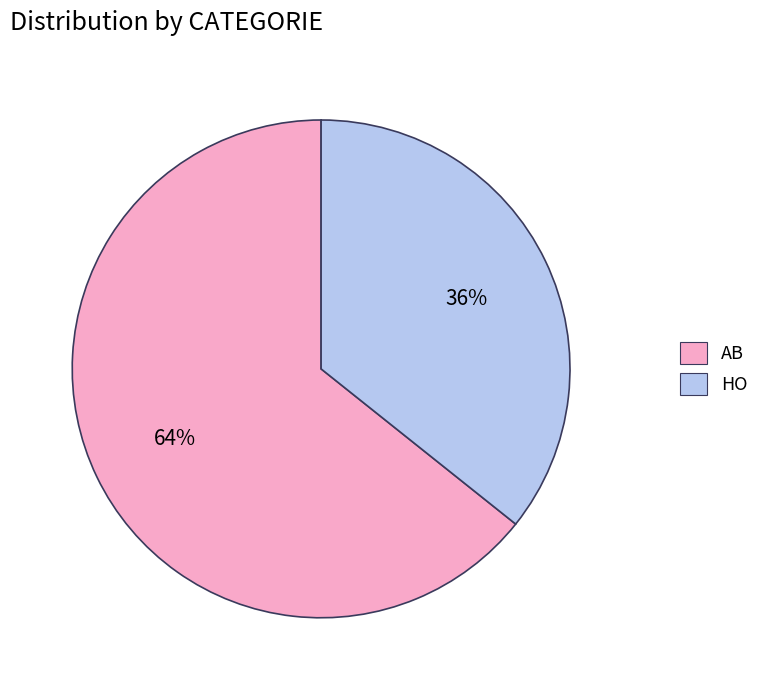

Is the sum of AB and HO greater than half?

Yes